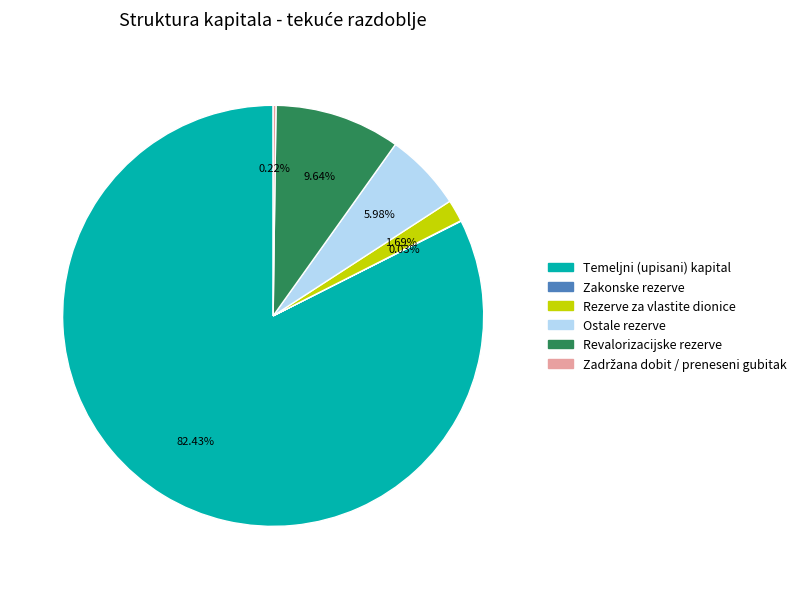

Is there any slice that represents more than half of the pie?

Yes